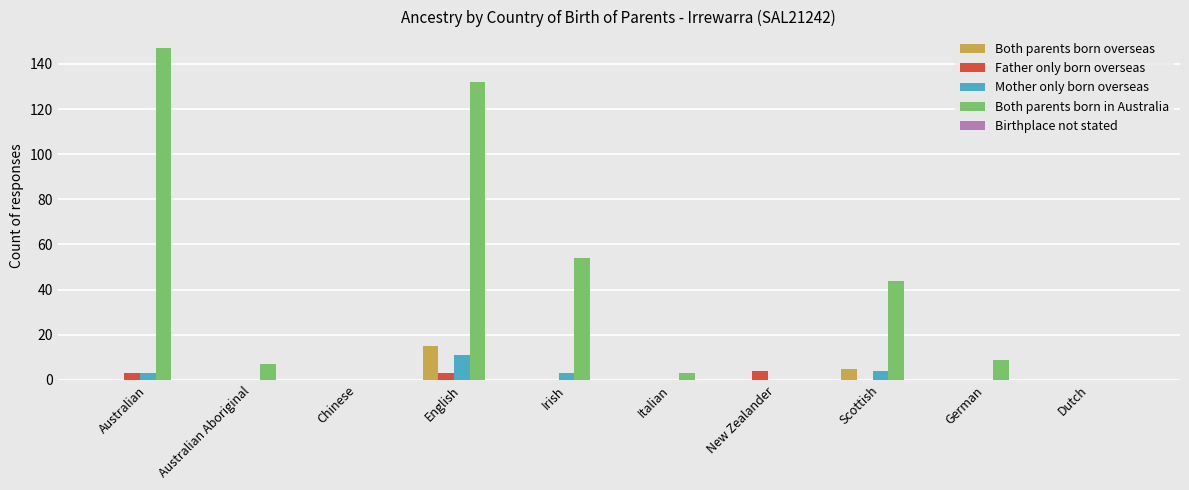

At which label does Both parents born overseas reach its peak?

English